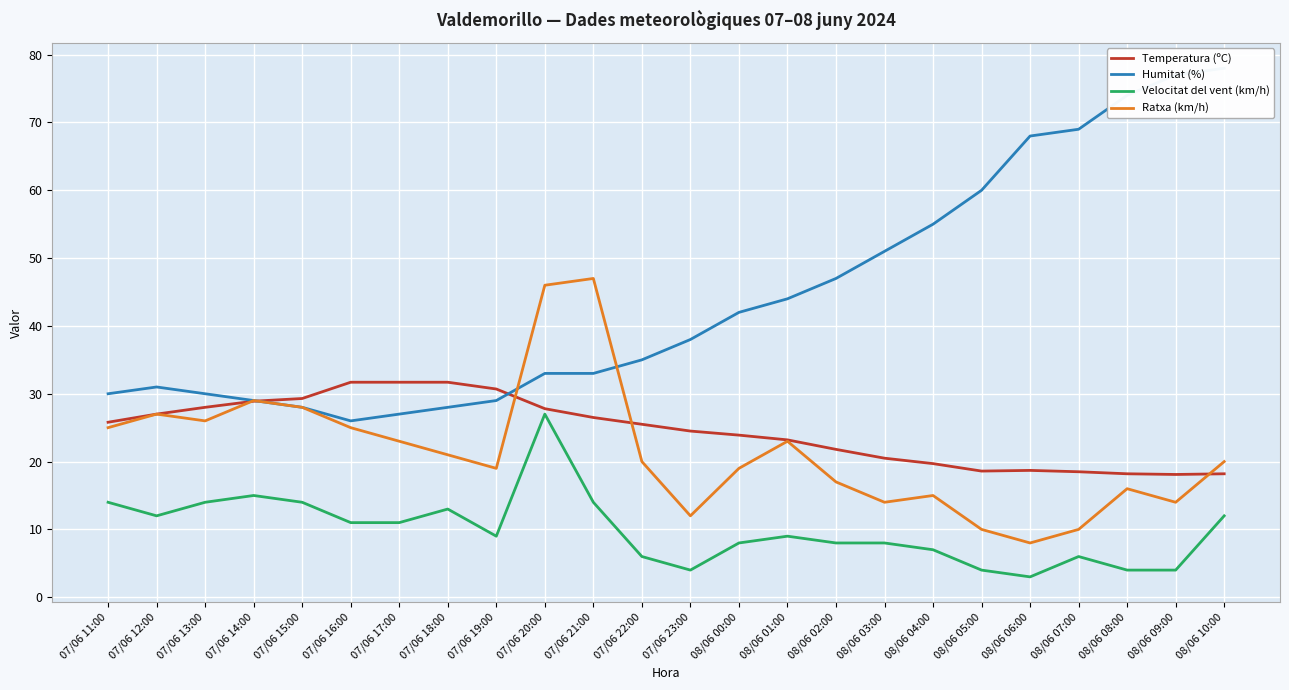

At which label does Humitat (%) reach its minimum?

07/06 16:00